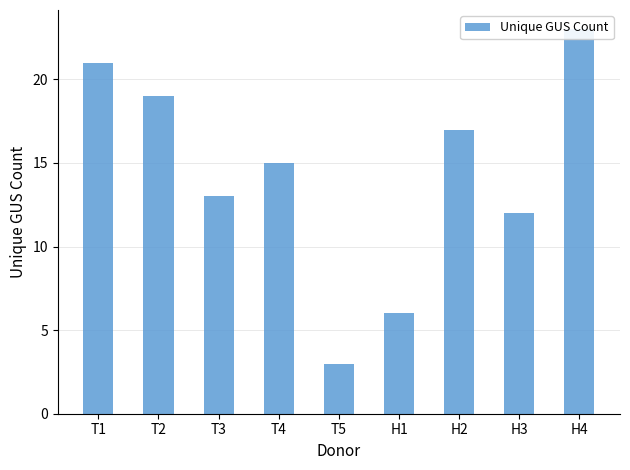

List the labels in order of value, largest first.

H4, T1, T2, H2, T4, T3, H3, H1, T5